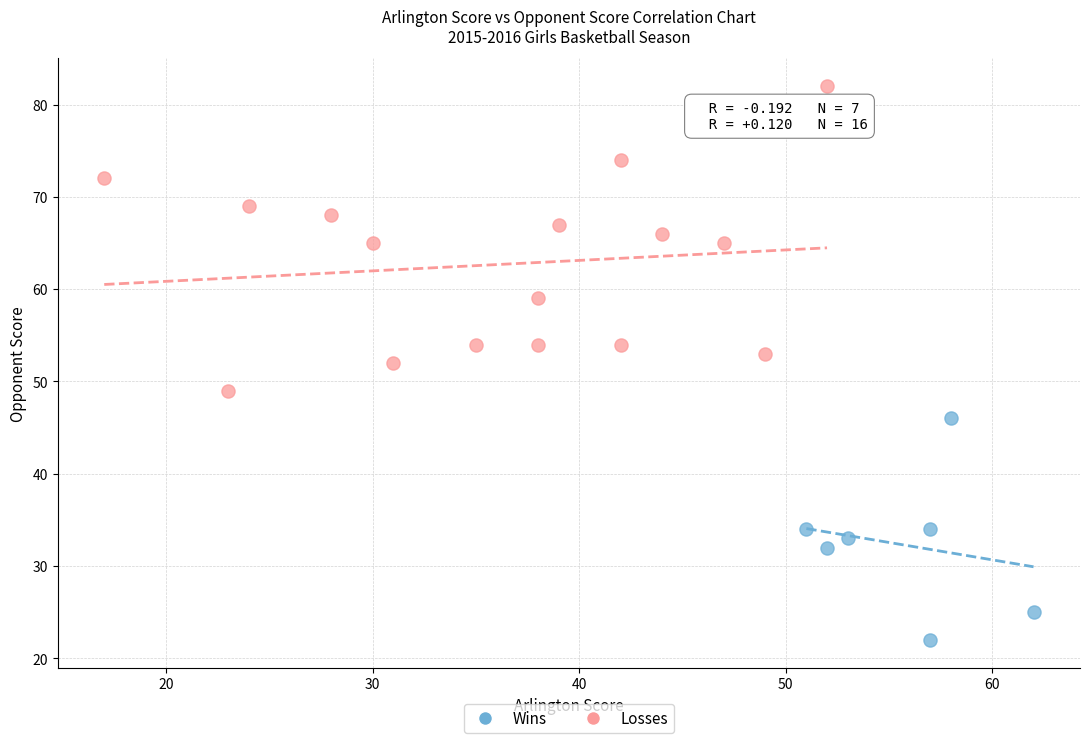

Which series contains the lowest Y value?

Wins